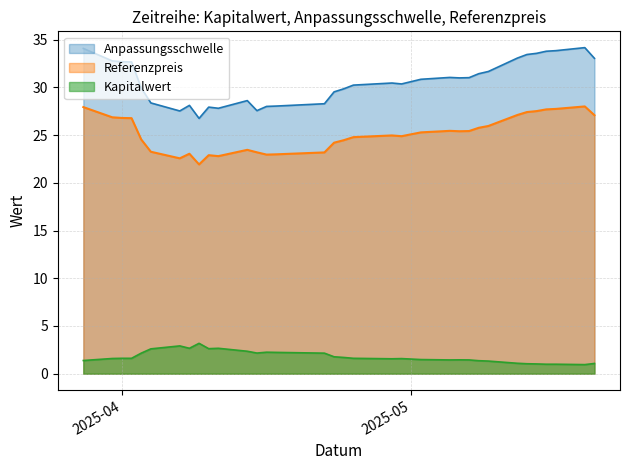

The Anpassungsschwelle series shows 33.0 at 2025-05-20. True or false?

True